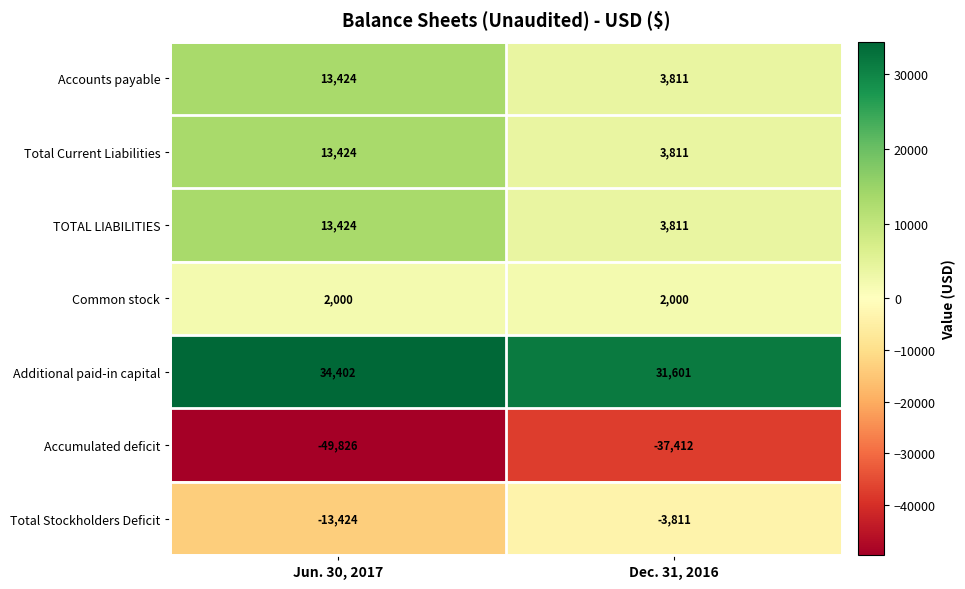

At which category is the sum across all series the highest?

Jun. 30, 2017